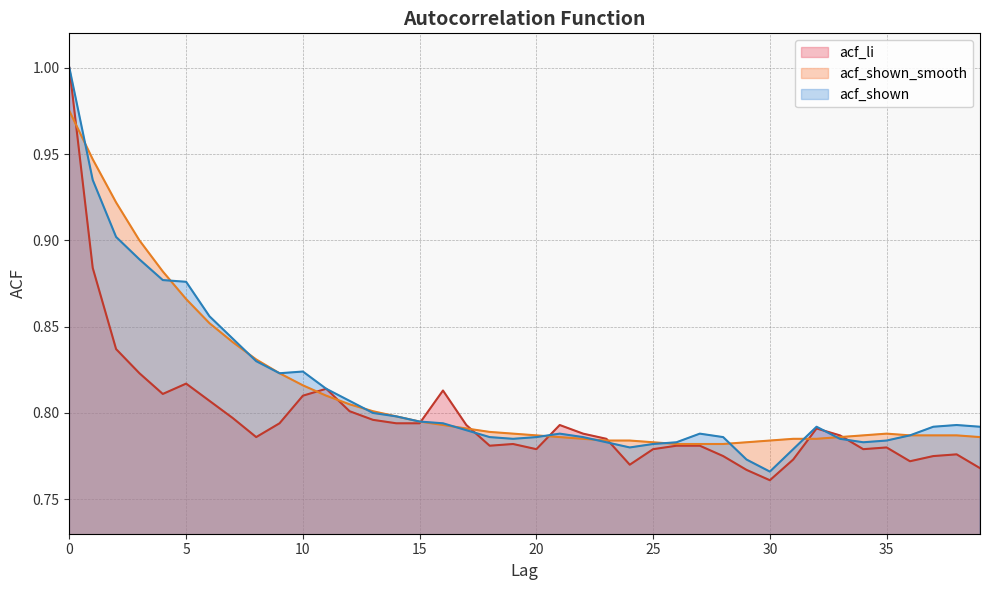

Where do acf_shown_smooth and acf_shown first cross each other?

0 and 1